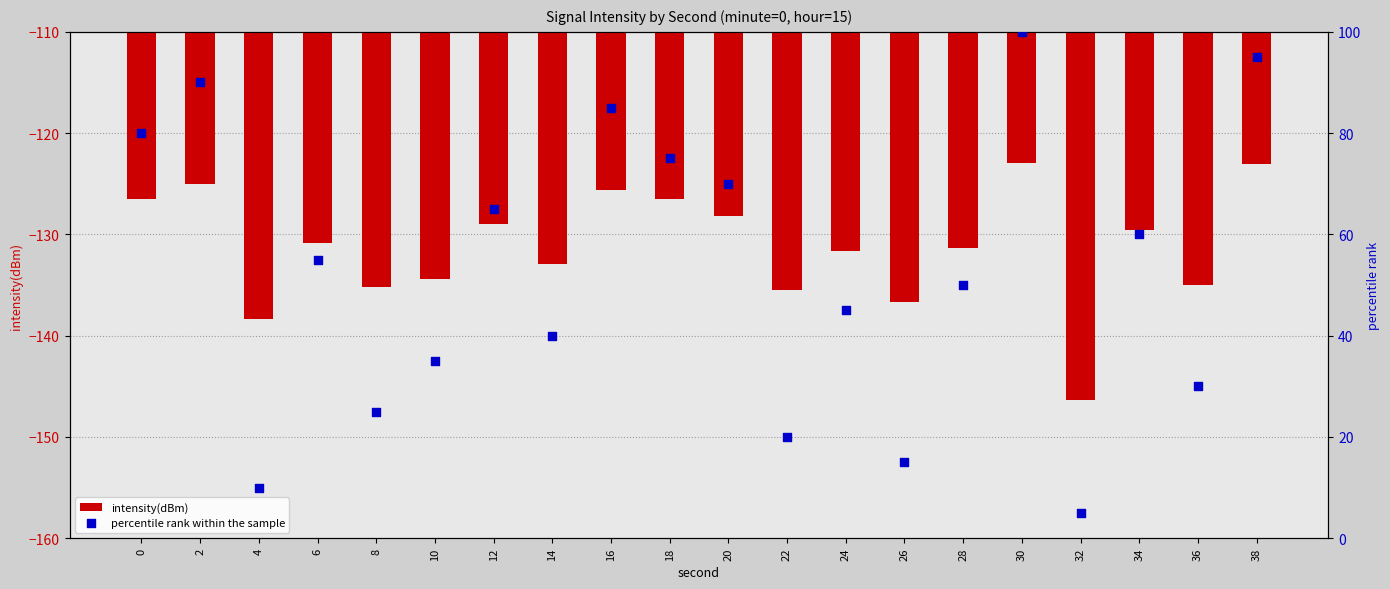

Is the value of intensity(dBm) at 10 greater than the value of percentile rank within the sample at 12?

No